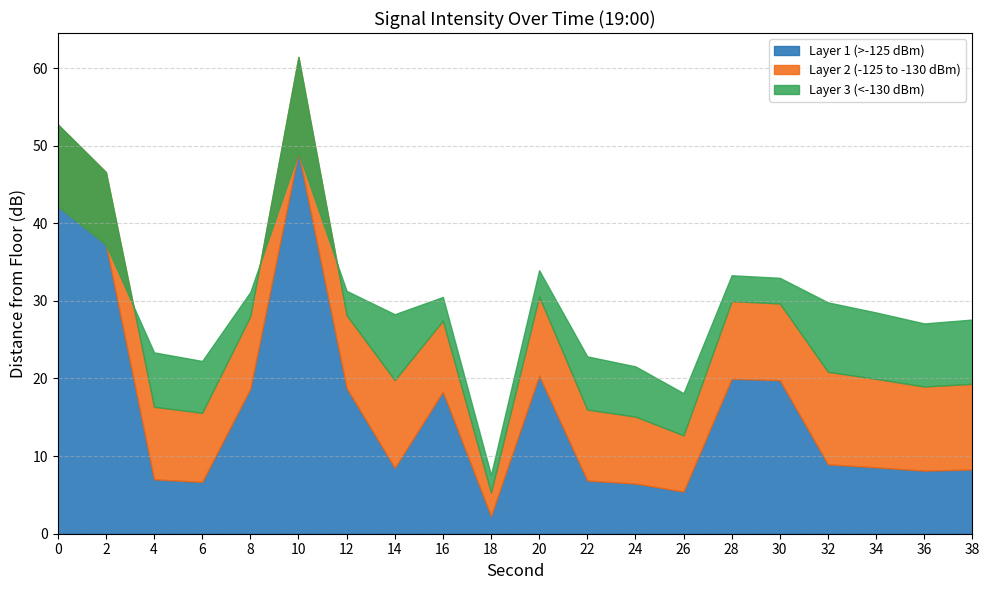

List the labels in order of value, smallest first.

18, 26, 24, 6, 22, 4, 36, 38, 14, 34, 32, 16, 8, 12, 30, 28, 20, 2, 0, 10